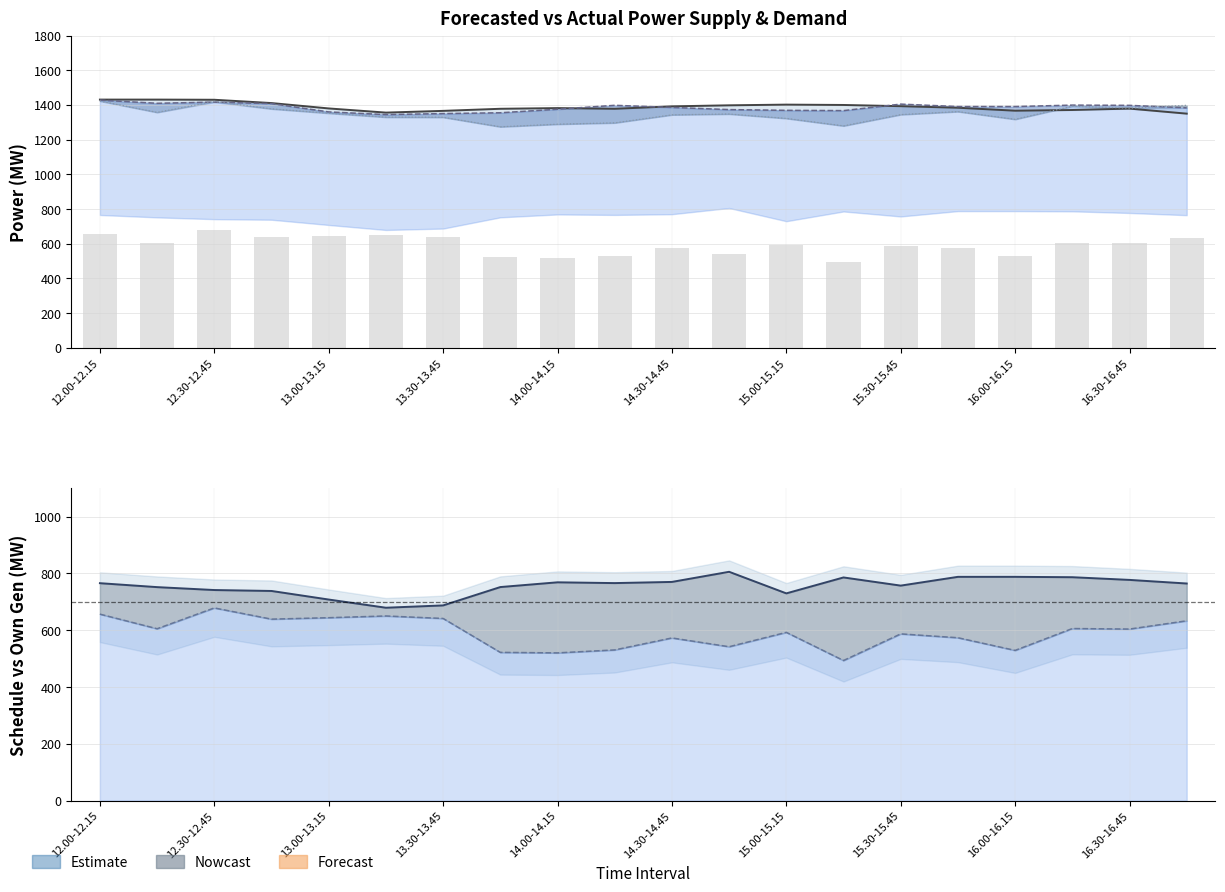

Rank the series by their maximum value, from highest to lowest.

Forecasted Demand, Actual Demand Line, Availability, Own Generation, Schedule (MW), Schedule Line